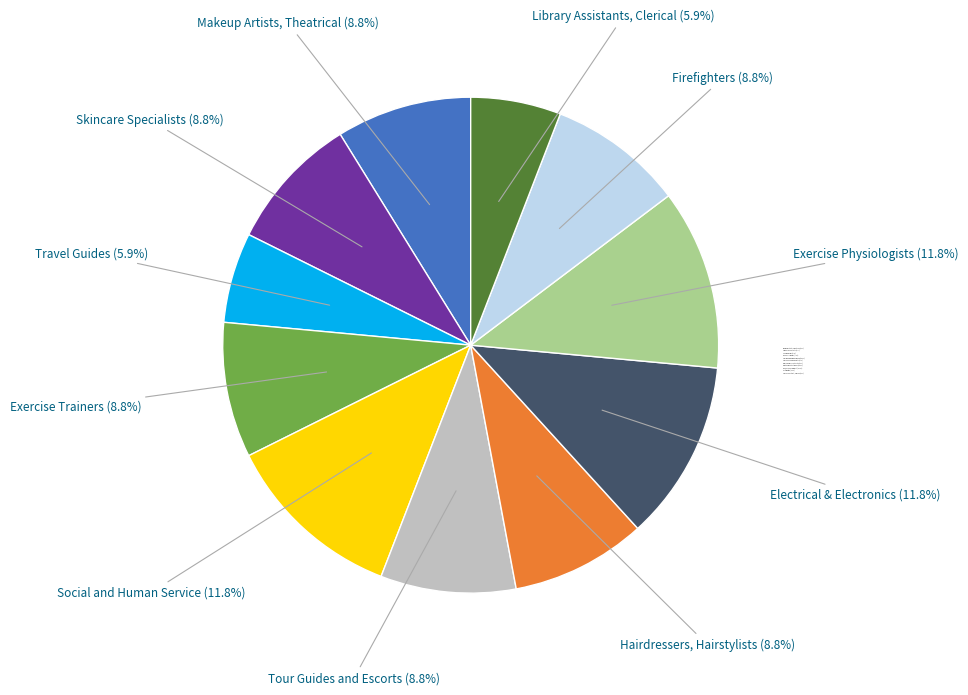

What percentage do Makeup Artists, Theatrical and Firefighters together represent?

17.6%